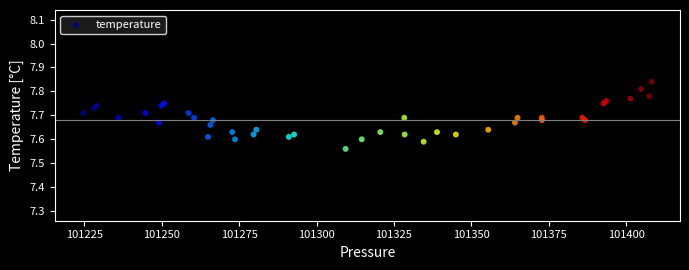

What is the range of Y values (max minus min)?

0.3